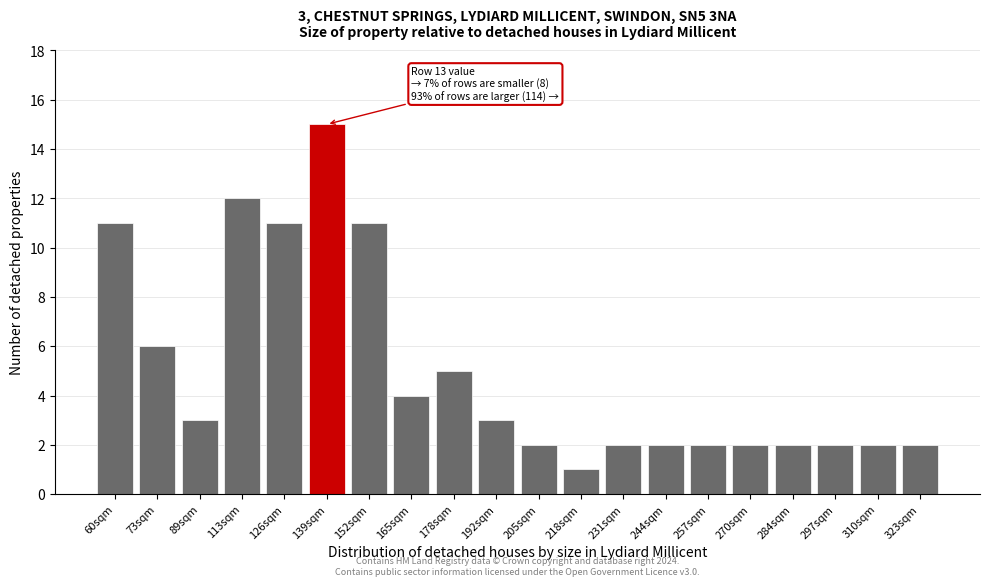

Reading right to left, extract all data points from this chart.

323sqm=2	310sqm=2	297sqm=2	284sqm=2	270sqm=2	257sqm=2	244sqm=2	231sqm=2	218sqm=1	205sqm=2	192sqm=3	178sqm=5	165sqm=4	152sqm=11	139sqm=15	126sqm=11	113sqm=12	89sqm=3	73sqm=6	60sqm=11